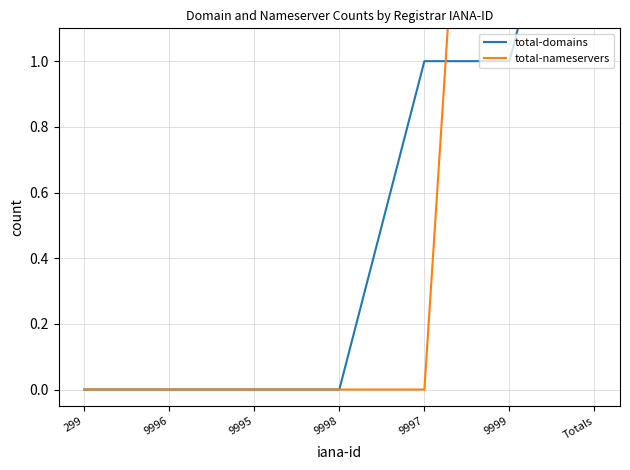

What is the label of the 5th point from the left?

9997